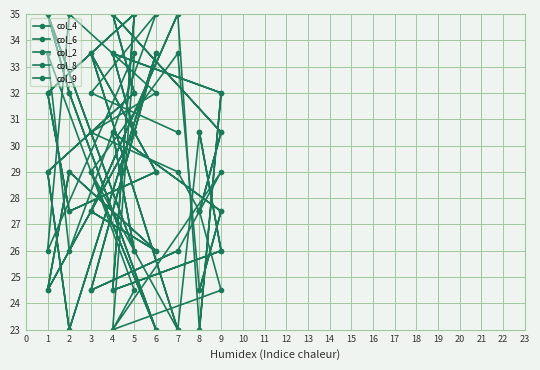

How many data points in col_6 are less than 29?

8